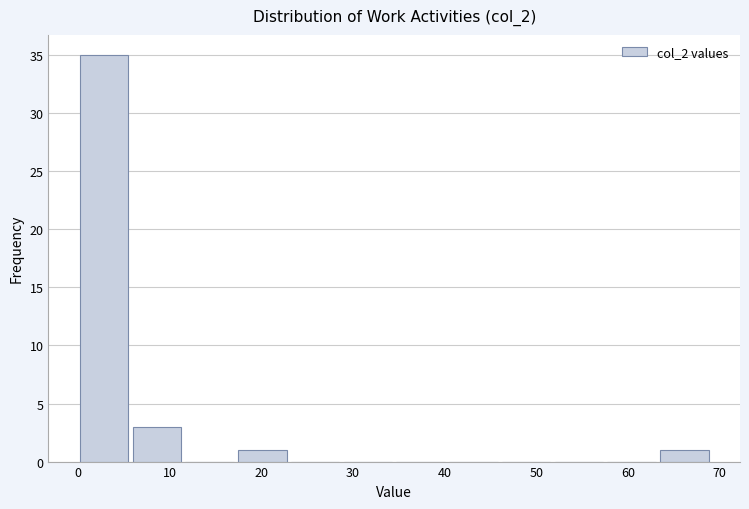

Reading left to right, list every bar in this chart as the range it spans on the x-axis followed by its height. Neither the bar edges nor the heights are printed on the chart, so give them approximately, as read against the axes.

0 to 6: 35
6 to 12: 3
12 to 17: 0
17 to 23: 1
23 to 29: 0
29 to 35: 0
35 to 40: 0
40 to 46: 0
46 to 52: 0
52 to 58: 0
58 to 63: 0
63 to 69: 1